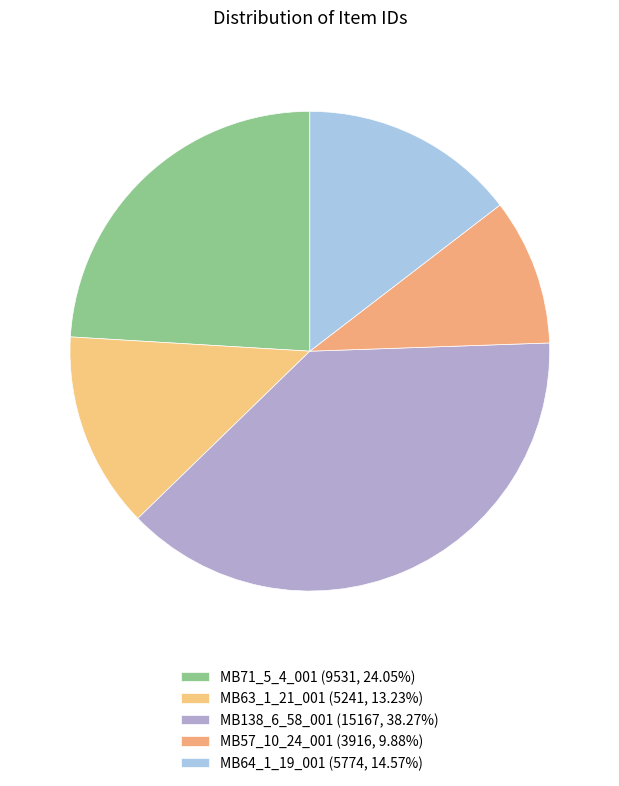

Count the number of slices in the pie.

5